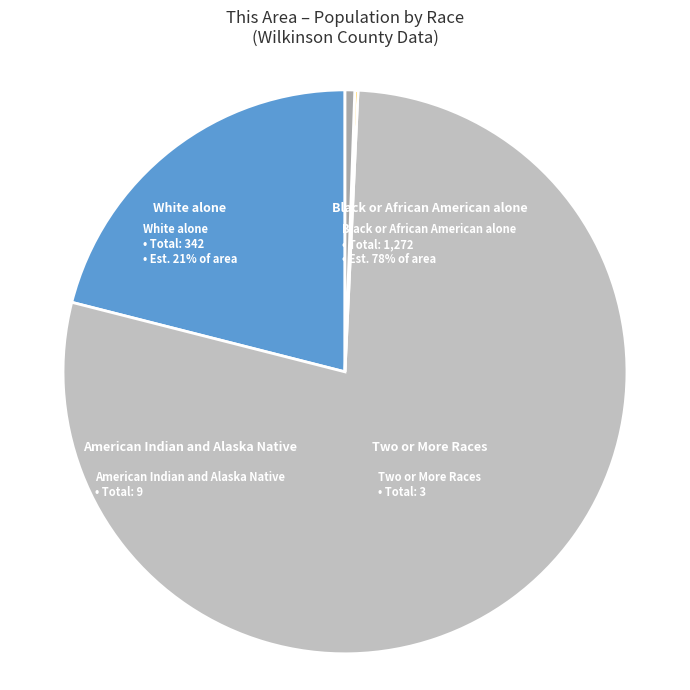

Does Two or More Races represent more than half of the total?

No